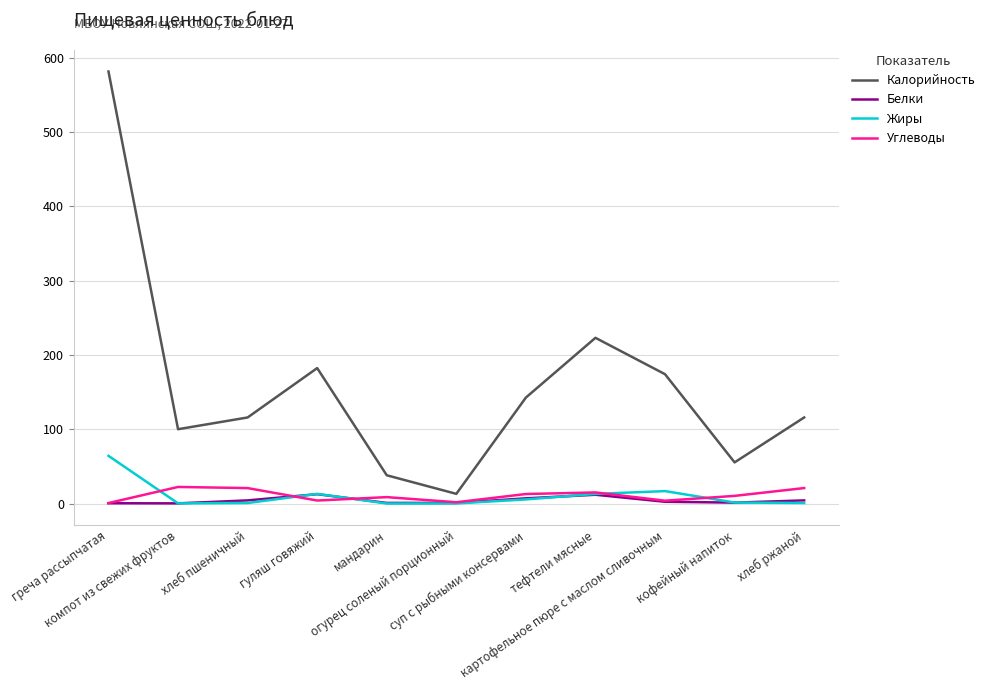

What is the maximum value shown in the chart?

581.4